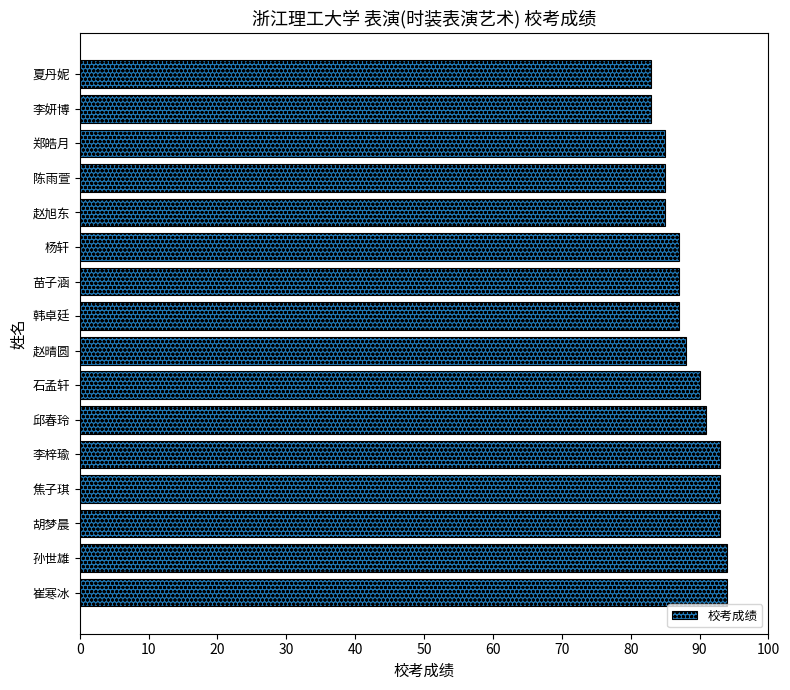

What is the greatest value displayed?

94